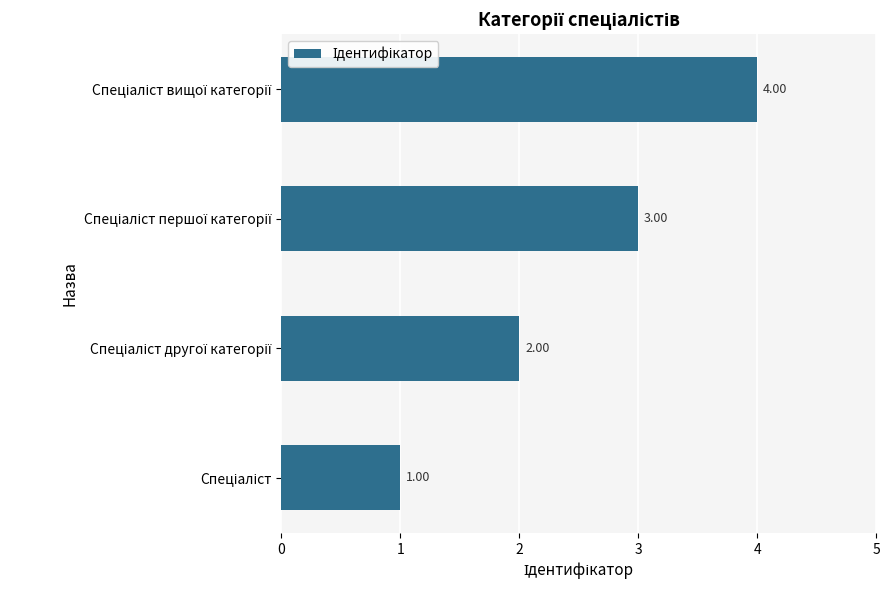

What is the difference between the maximum and minimum values?

3